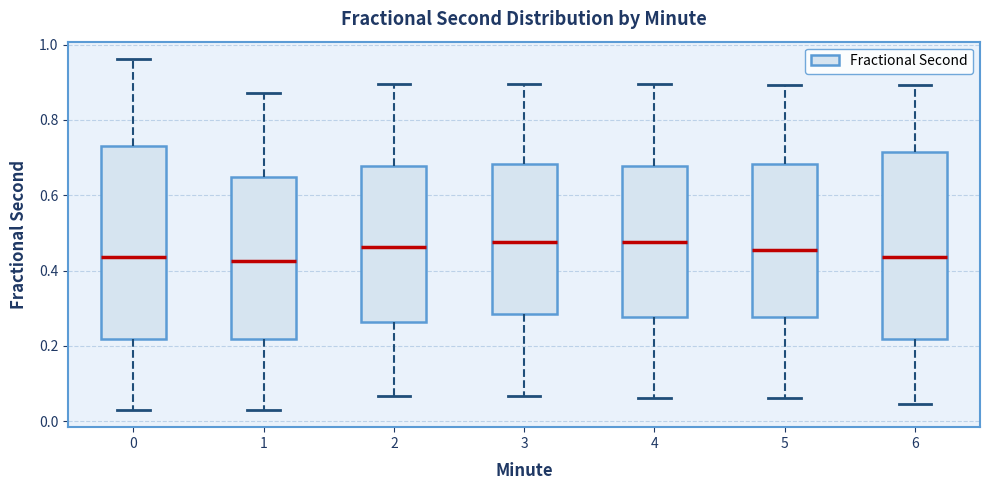

Reading left to right, transcribe this box plot: for each box, give where its median line is, the range the box spans, and where its two whiskers end, as read against the y-axis. The values are not printed on the chart, so give them approximately, as read against the axis.

0: median 0.44, box 0.22 to 0.72, whiskers 0.04 to 0.96
1: median 0.42, box 0.22 to 0.64, whiskers 0.04 to 0.88
2: median 0.46, box 0.26 to 0.68, whiskers 0.06 to 0.90
3: median 0.48, box 0.28 to 0.68, whiskers 0.06 to 0.90
4: median 0.48, box 0.28 to 0.68, whiskers 0.06 to 0.90
5: median 0.46, box 0.28 to 0.68, whiskers 0.06 to 0.90
6: median 0.44, box 0.22 to 0.72, whiskers 0.04 to 0.90